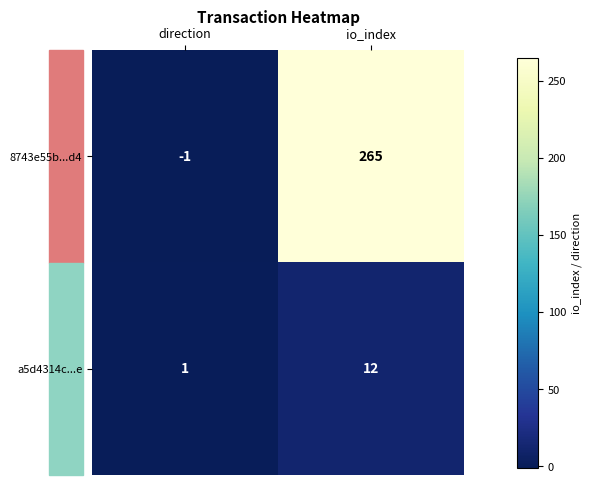

What is the difference between the highest and lowest values at io_index?

253